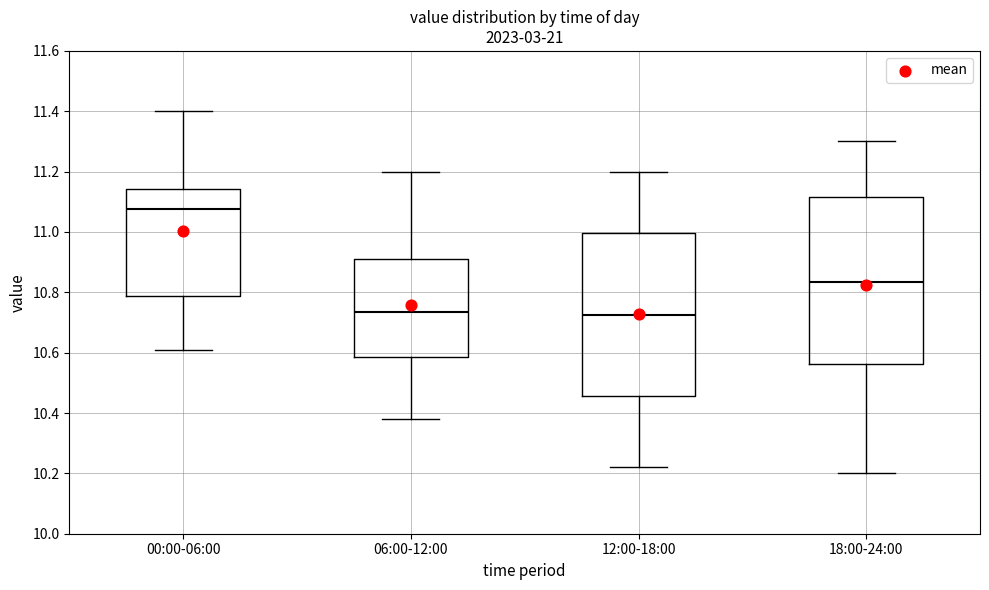

Reading left to right, transcribe this box plot: for each box, give where its median line is, the range the box spans, and where its two whiskers end, as read against the y-axis. The values are not printed on the chart, so give them approximately, as read against the axis.

00:00-06:00: median 11.08, box 10.78 to 11.14, whiskers 10.62 to 11.40
06:00-12:00: median 10.74, box 10.58 to 10.92, whiskers 10.38 to 11.20
12:00-18:00: median 10.72, box 10.46 to 11.00, whiskers 10.22 to 11.20
18:00-24:00: median 10.84, box 10.56 to 11.12, whiskers 10.20 to 11.30